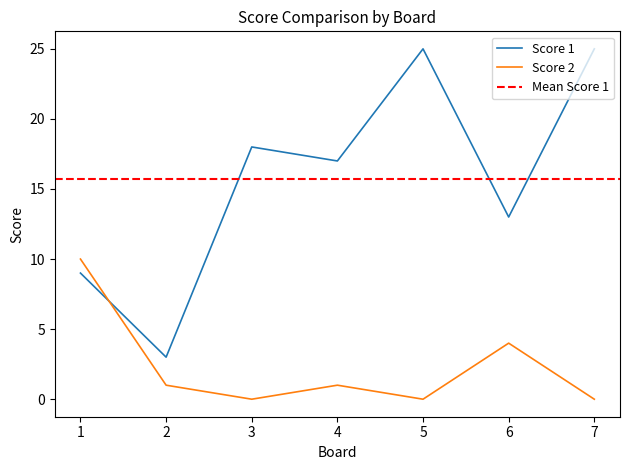

At which category is the sum across all series the highest?

5